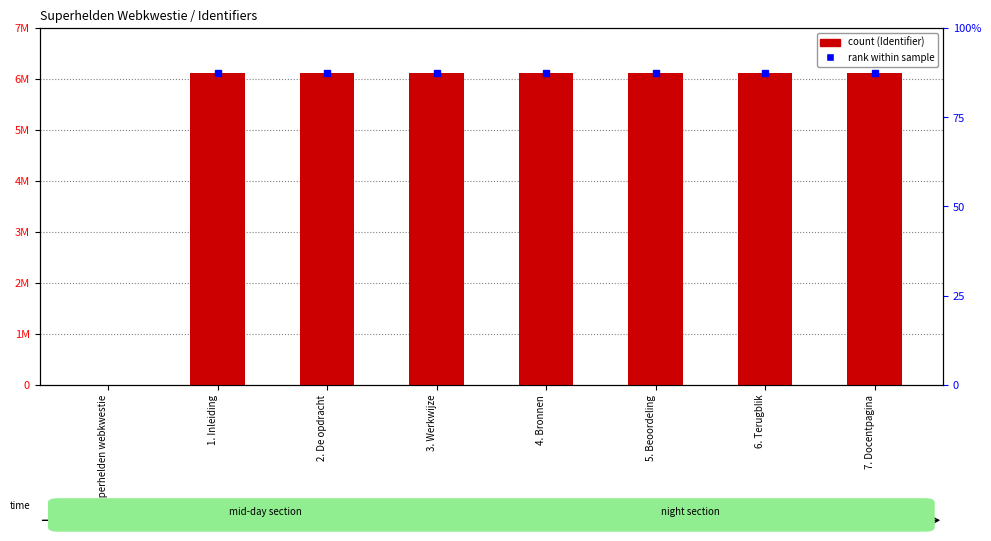

What is the approximate value at 3. Werkwijze, to the nearest 50?

6125100